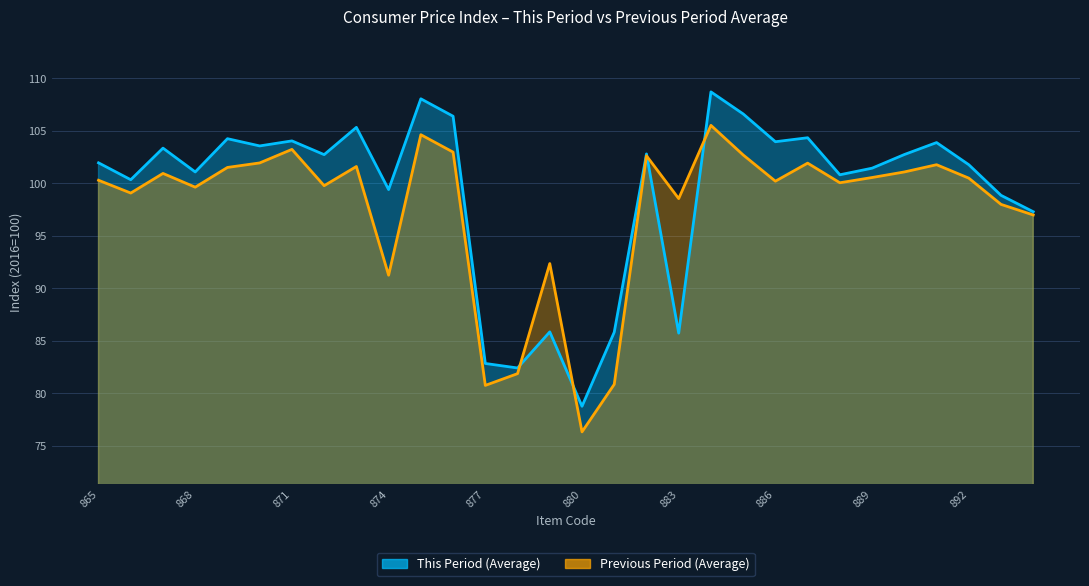

Does the chart have visible grid lines?

Yes